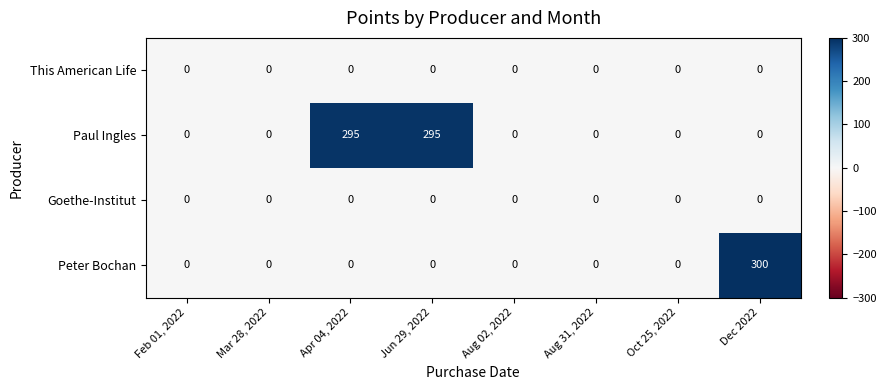

At which category is the sum across all series the highest?

Dec 2022